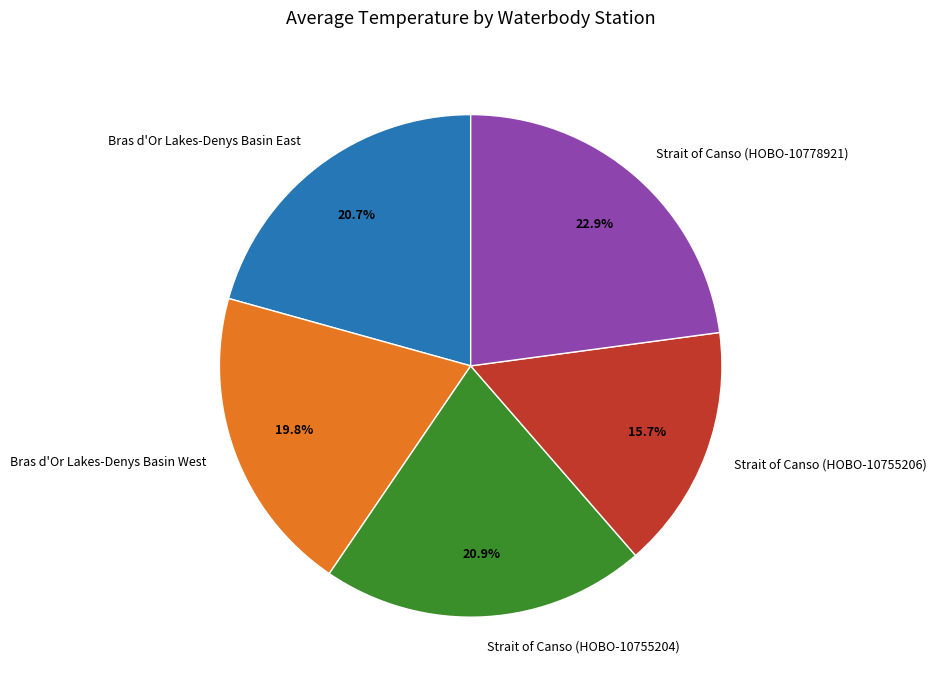

Is there any slice that represents more than half of the pie?

No